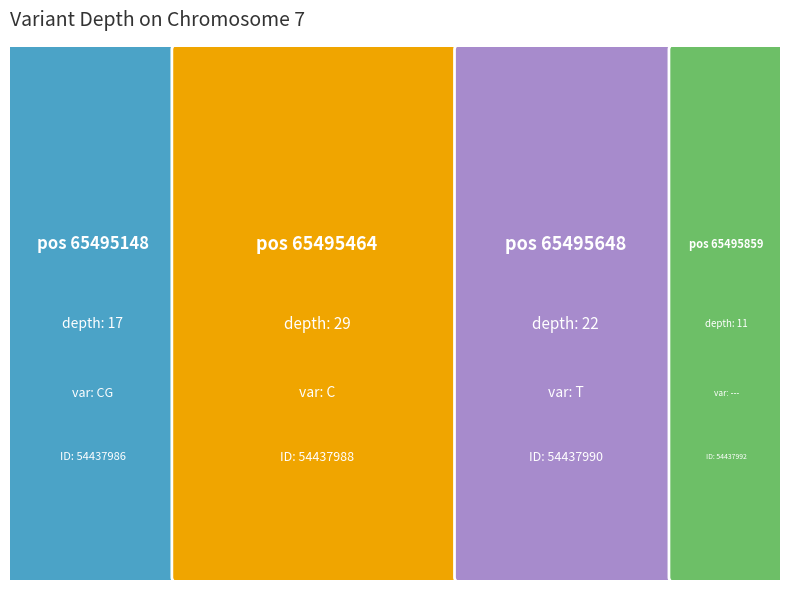

Reading right to left, transcribe all the data shown in this chart.

65495859=11	65495648=22	65495464=29	65495148=17